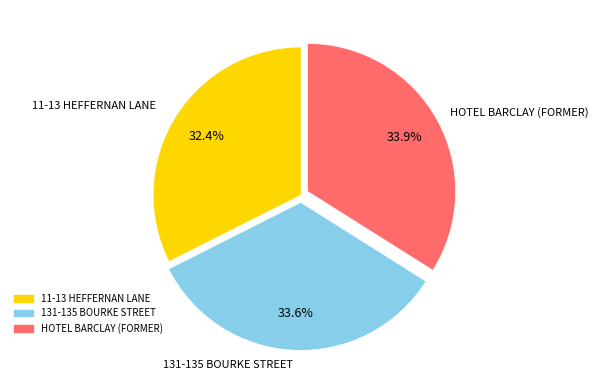

What is the smallest slice in the pie chart?

11-13 HEFFERNAN LANE